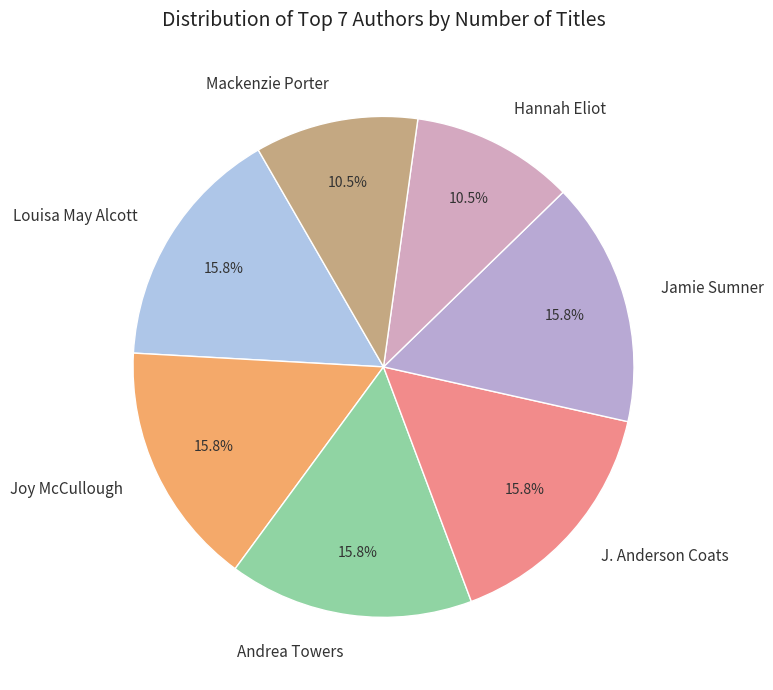

Is Mackenzie Porter the majority of the pie?

No